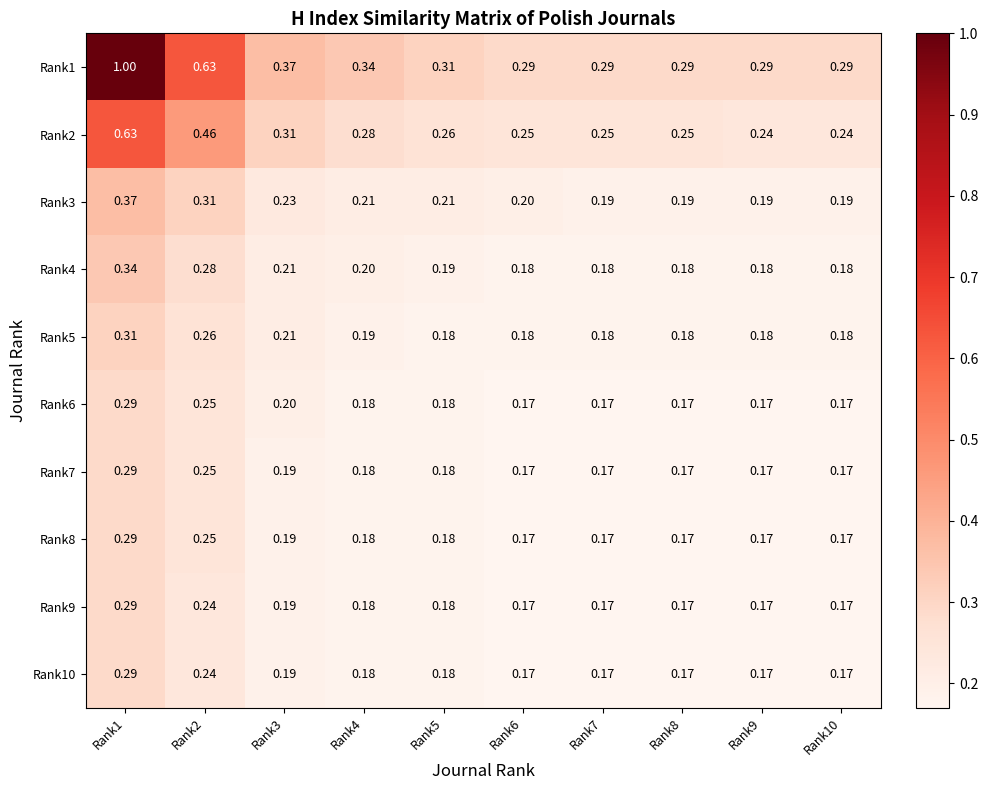

Is the value of Rank8 at Rank3 greater than the value of Rank4 at Rank7?

Yes